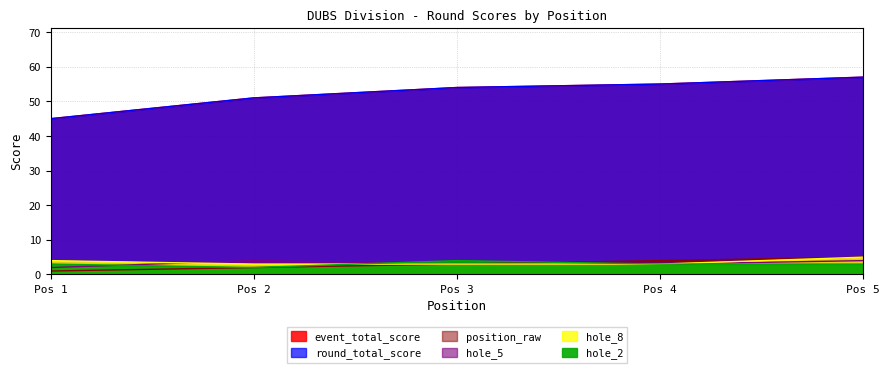

At how many categories does at least one series exceed 53?

3